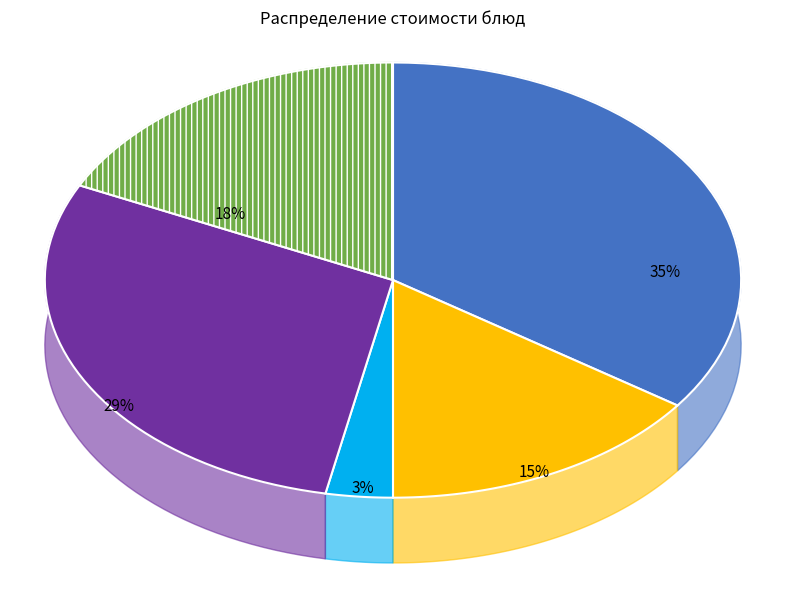

To the nearest percent, what portion does Салат свекольный represent?

3%